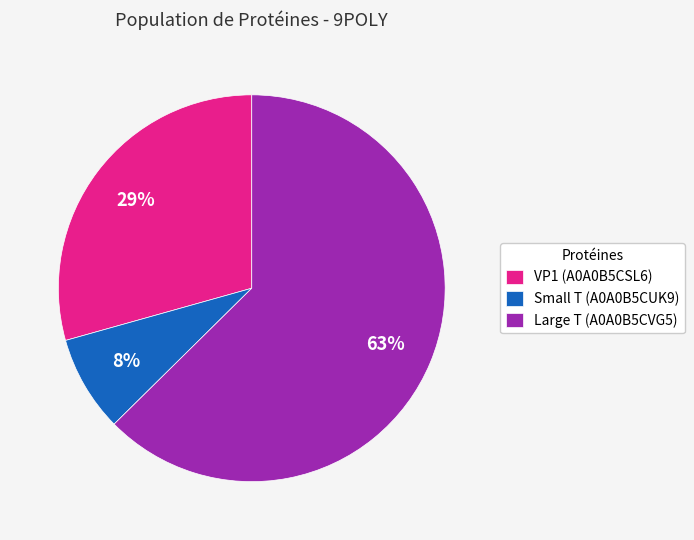

To the nearest percent, what portion does Large T (A0A0B5CVG5) represent?

63%